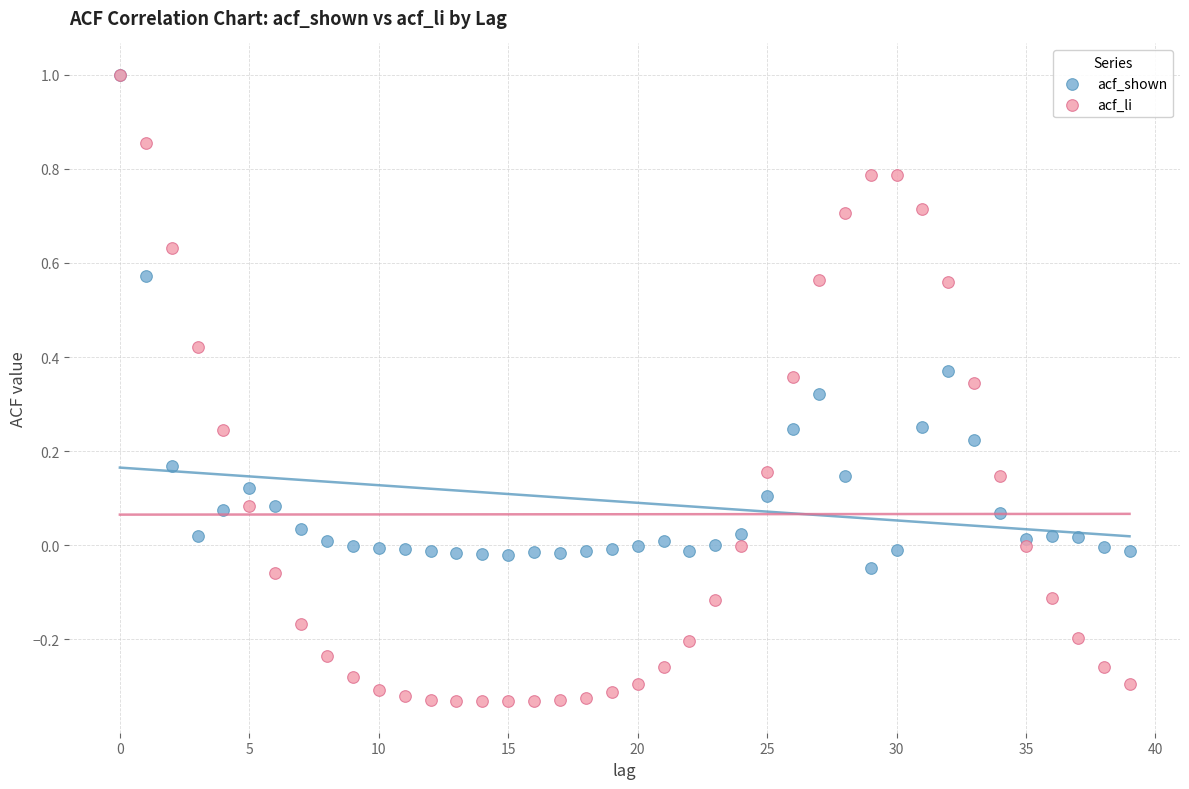

What are all the series names shown in the legend?

acf_shown, acf_li